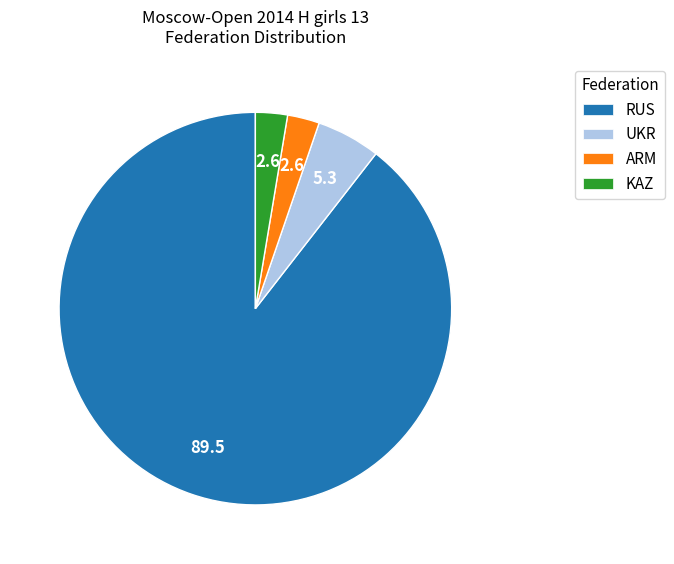

What is the majority slice?

RUS